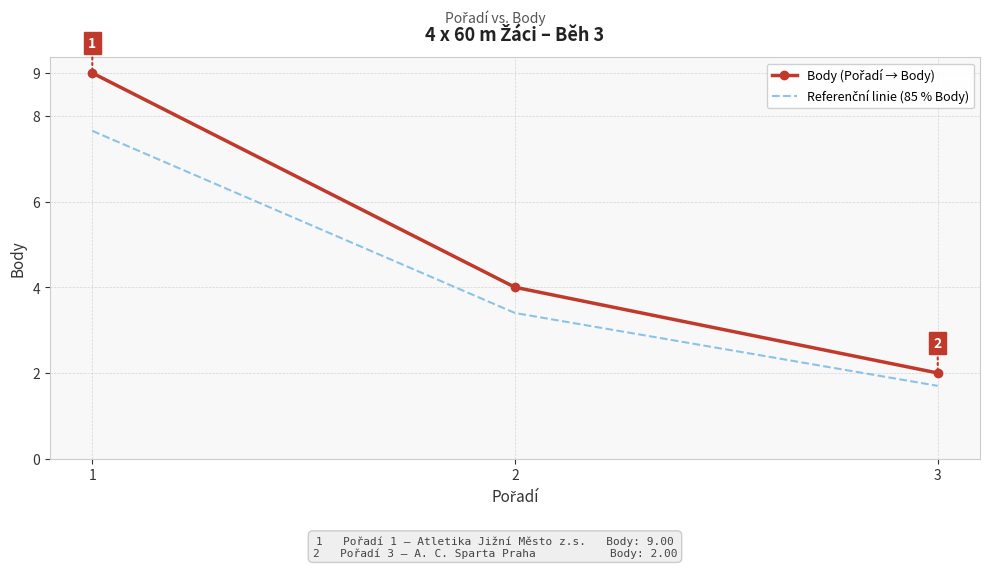

What is the difference between the highest and lowest values at 3?

0.3